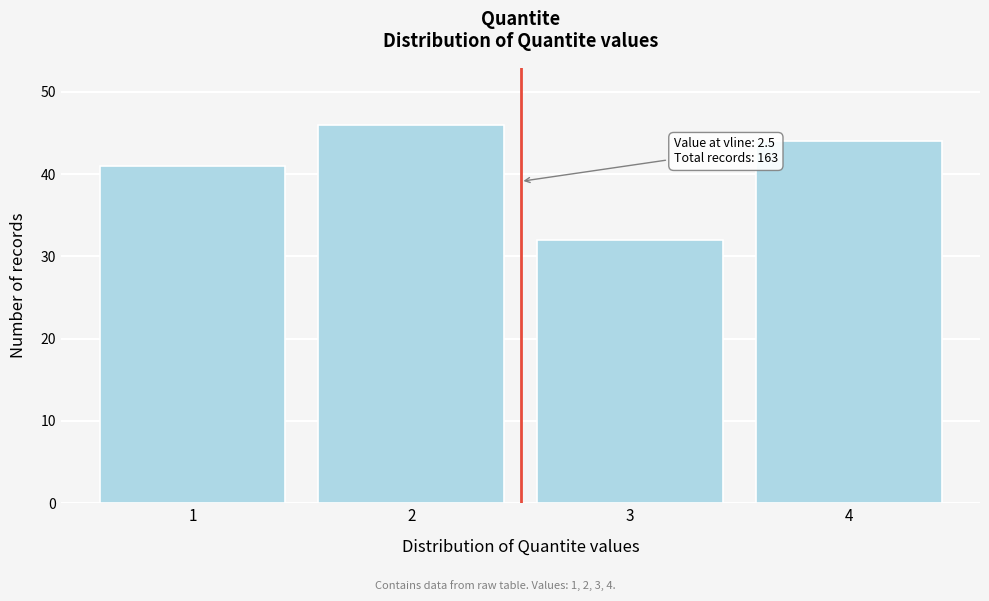

Reading right to left, list all the values displayed in this chart.

44	32	46	41